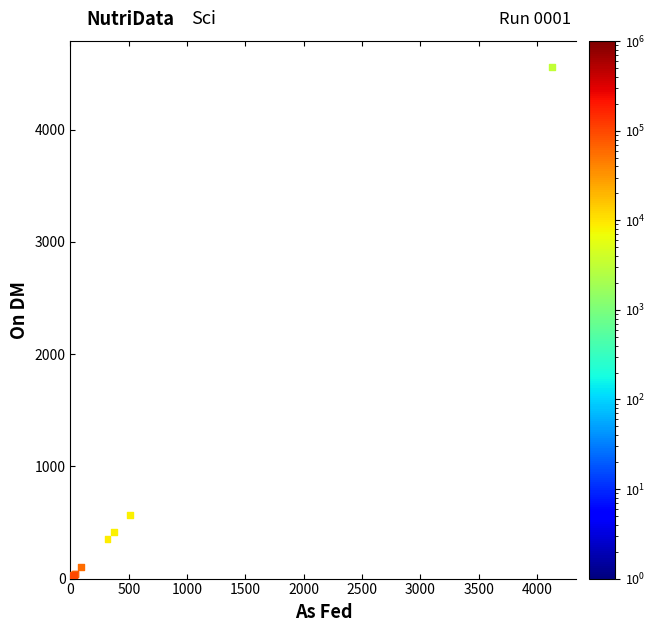

What Y value in the scatter plot is closest to 2280?

564.0